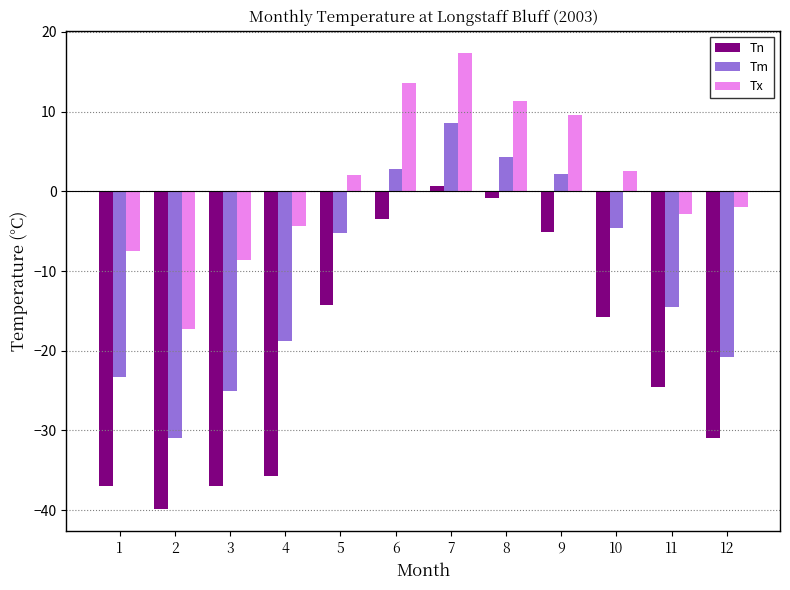

At 2, list the series in order from smallest to largest.

Tn, Tm, Tx